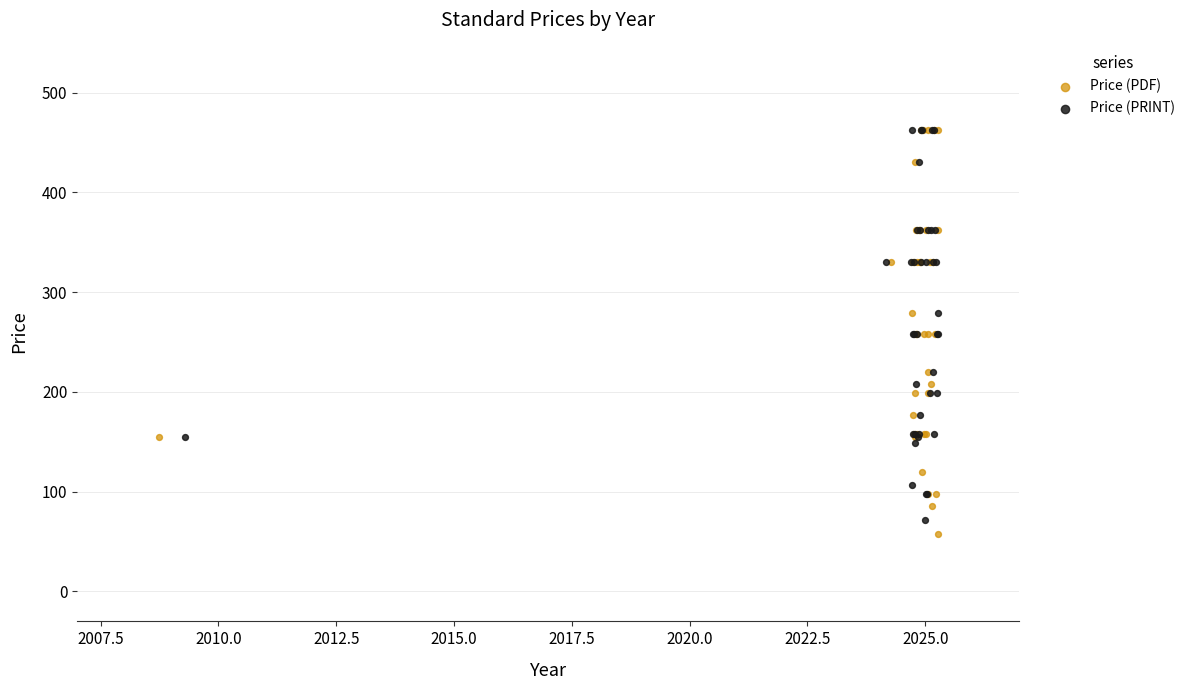

Which series reaches the minimum Y coordinate?

Price (PDF)